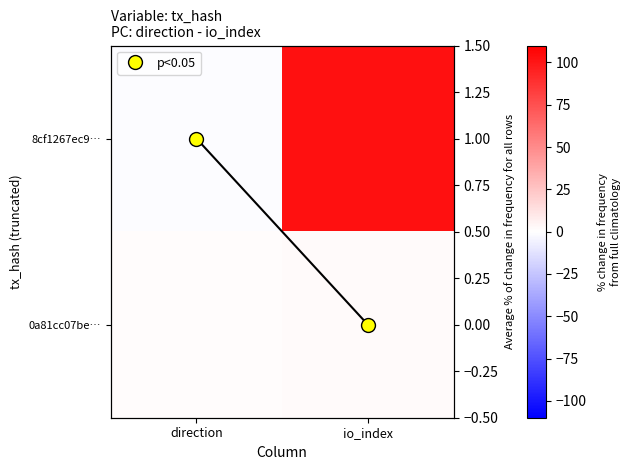

The trend series shows 1 at io_index. True or false?

False